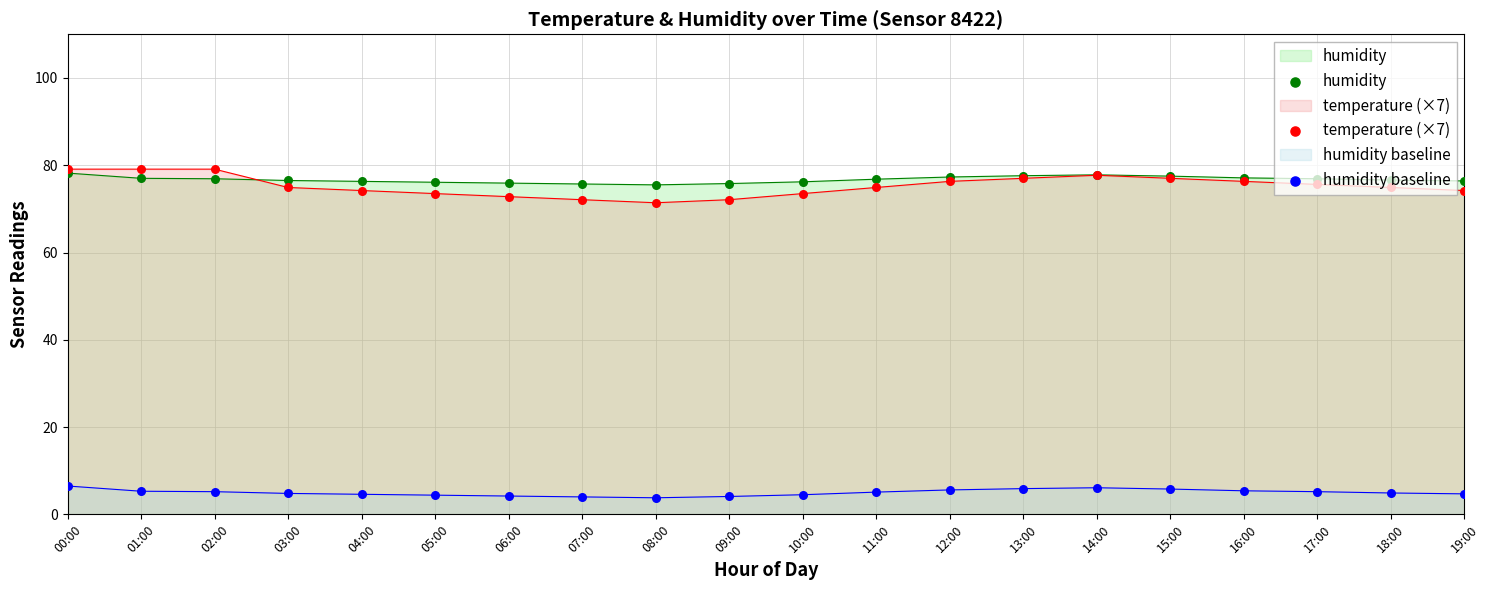

At which category is the sum across all series the highest?

00:00